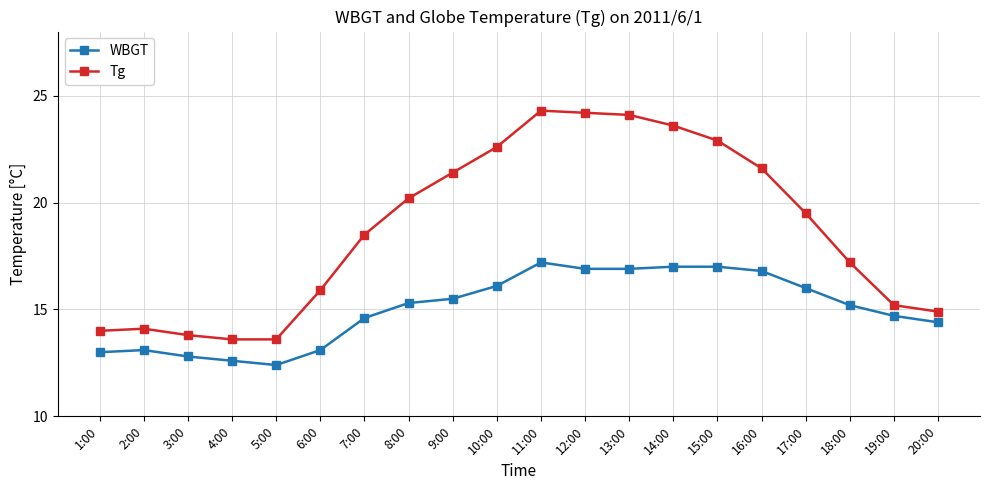

What is the lowest value of the Tg series?

13.6